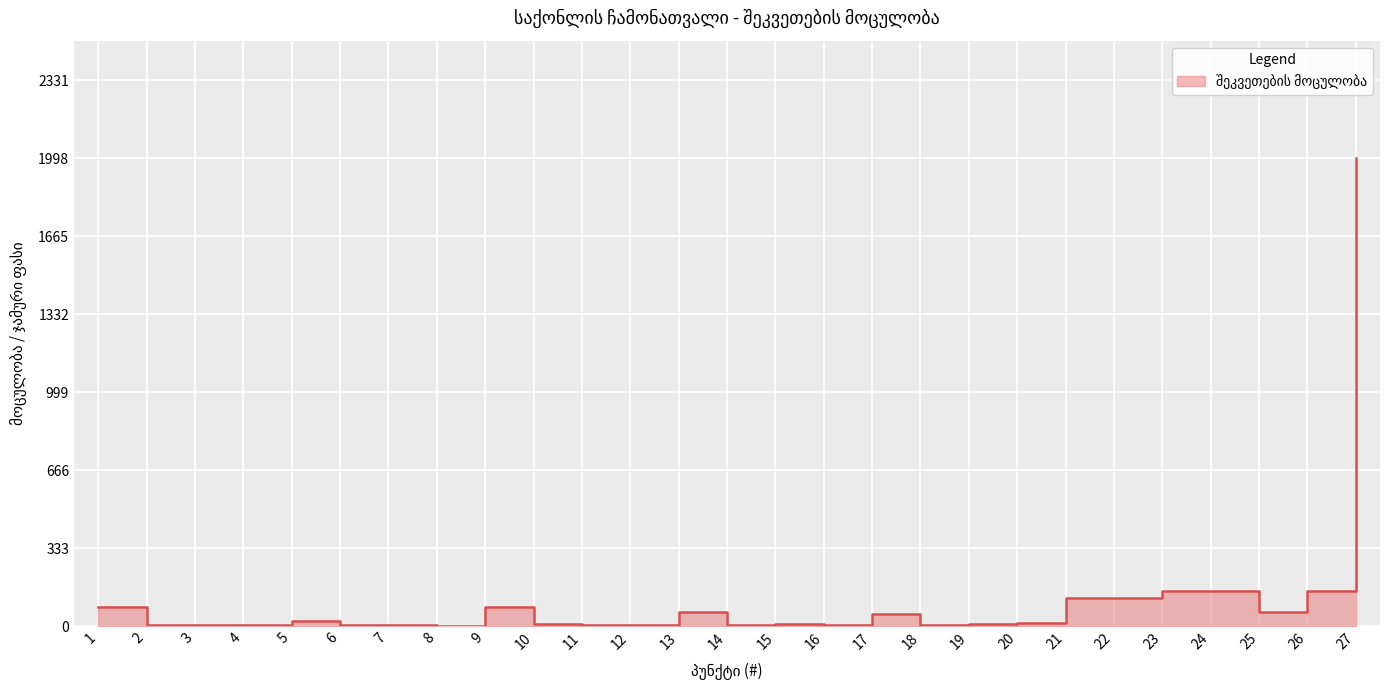

Approximately how many times larger is the value at 15 compared to 9?

0.1